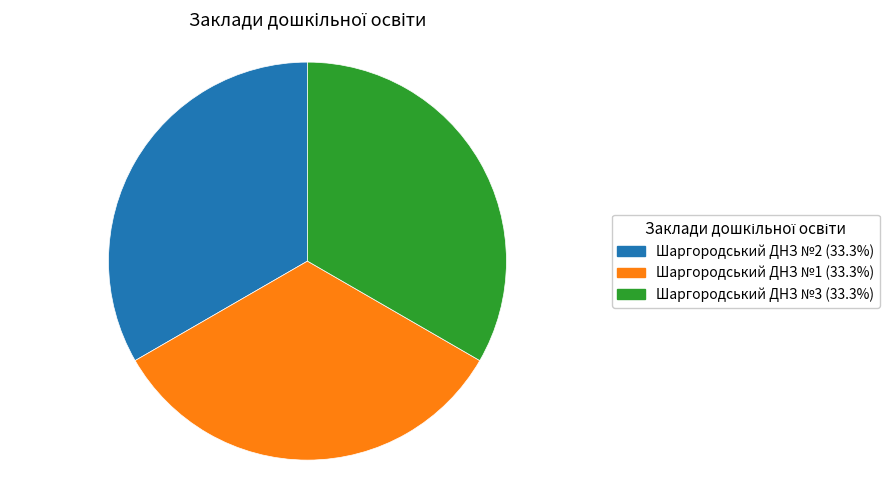

How many segments does this pie chart have?

3